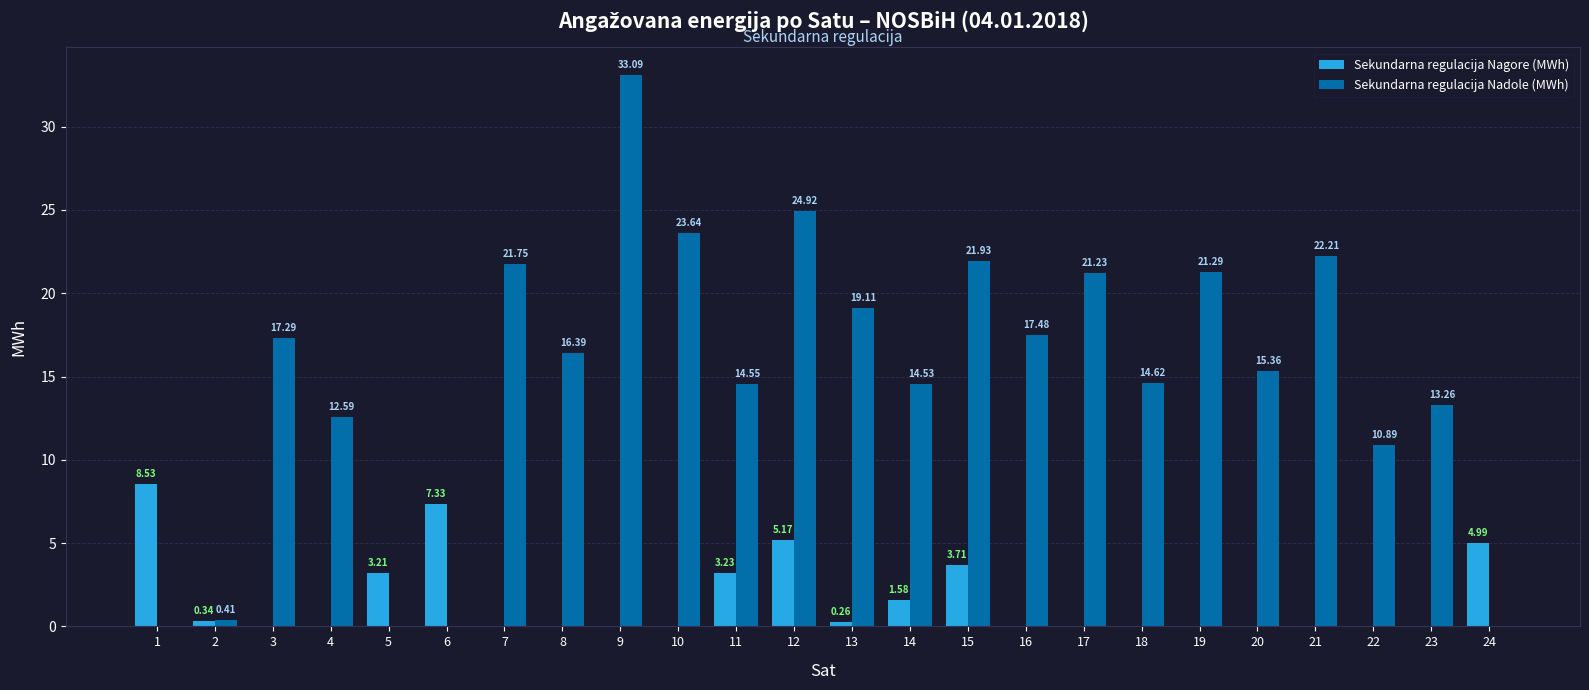

Is the value of Sekundarna regulacija Nadole (MWh) at 20 greater than the value of Sekundarna regulacija Nagore (MWh) at 5?

Yes